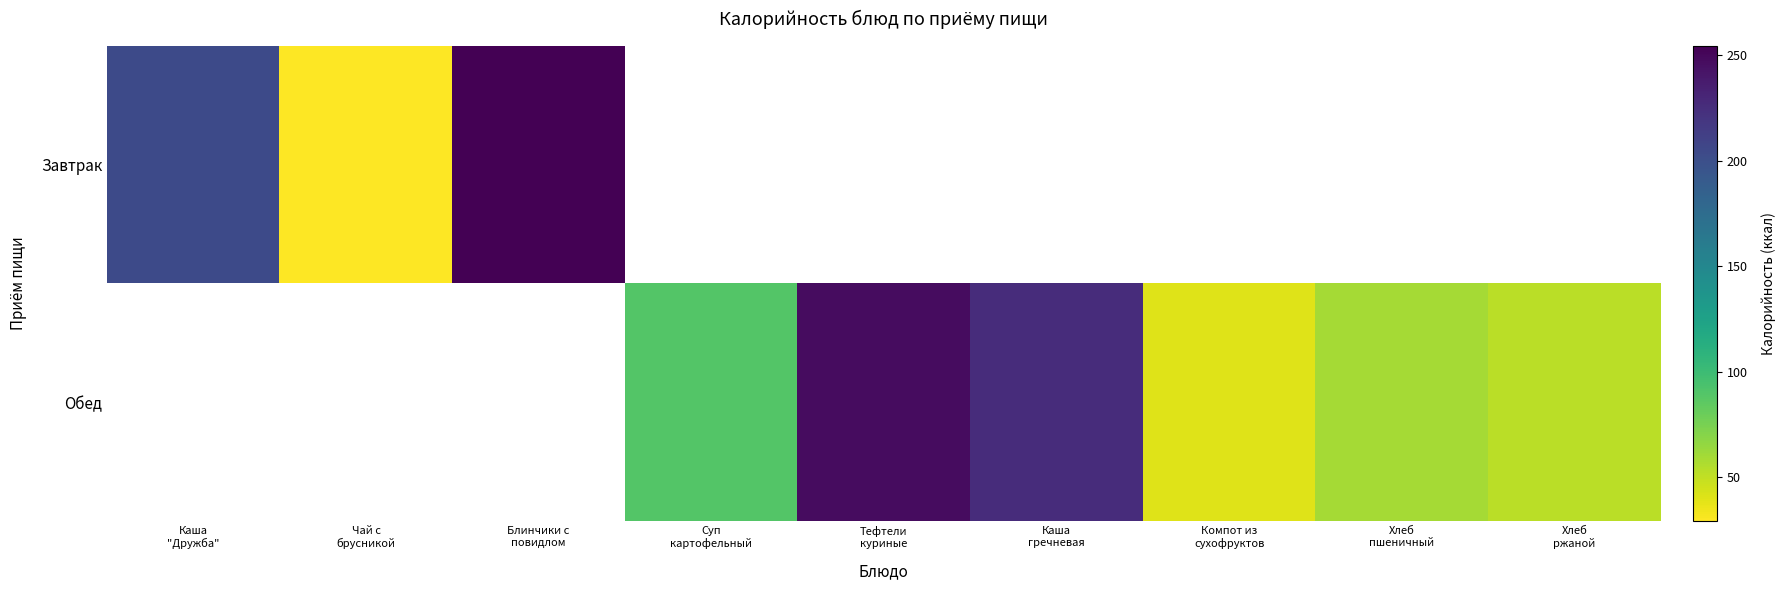

Rank the series by their average value, from highest to lowest.

Завтрак, Обед